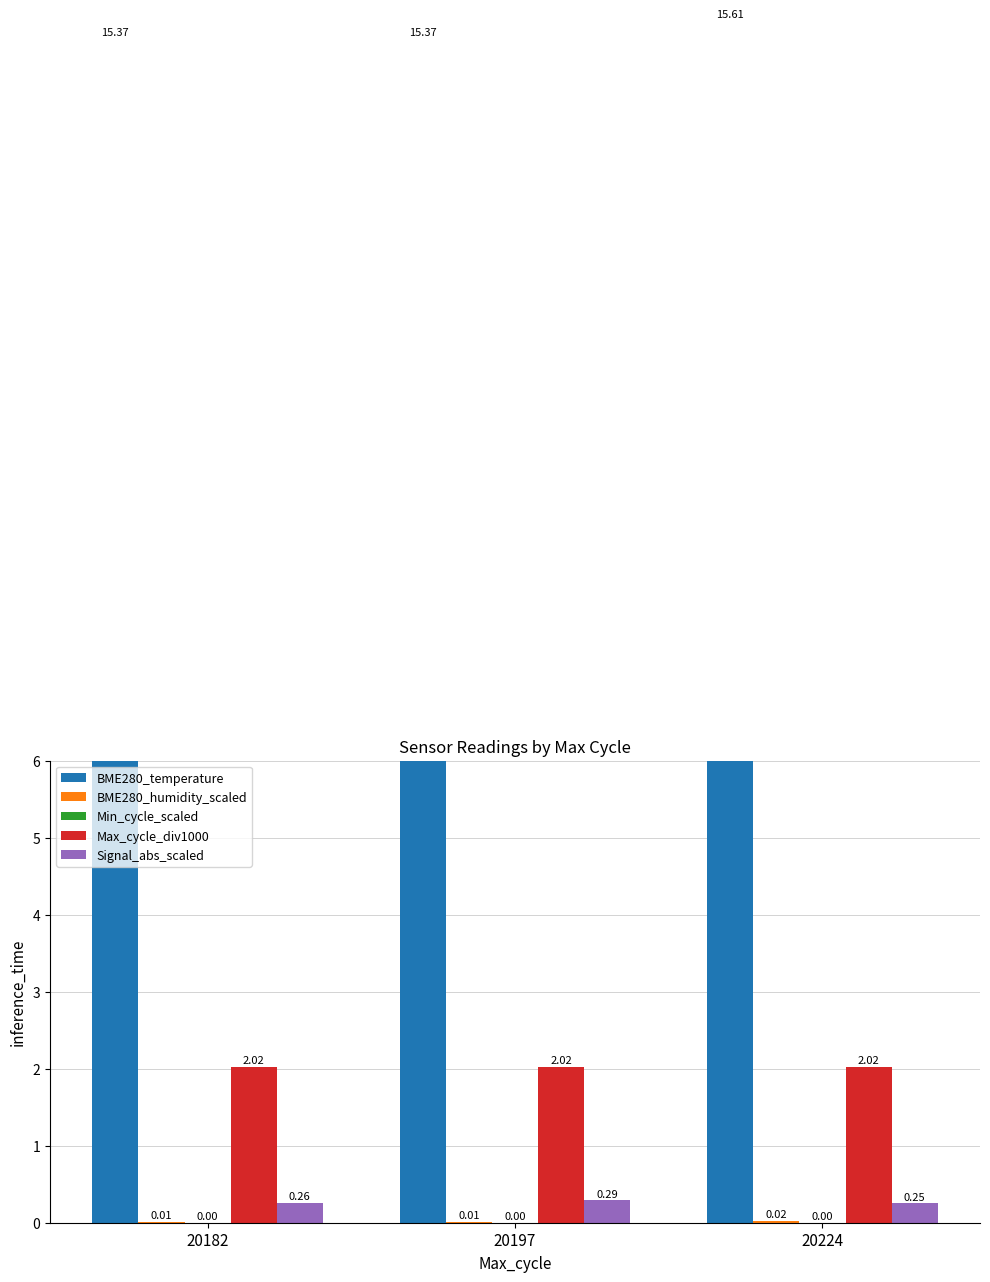

Reading left to right, list all the values displayed in this chart.

BME280_temperature: 20182=15.4	20197=15.4	20224=15.6
BME280_humidity_scaled: 20182=0.0	20197=0.0	20224=0.0
Min_cycle_scaled: 20182=0.0	20197=0.0	20224=0.0
Max_cycle_div1000: 20182=2.0	20197=2.0	20224=2.0
Signal_abs_scaled: 20182=0.3	20197=0.3	20224=0.2